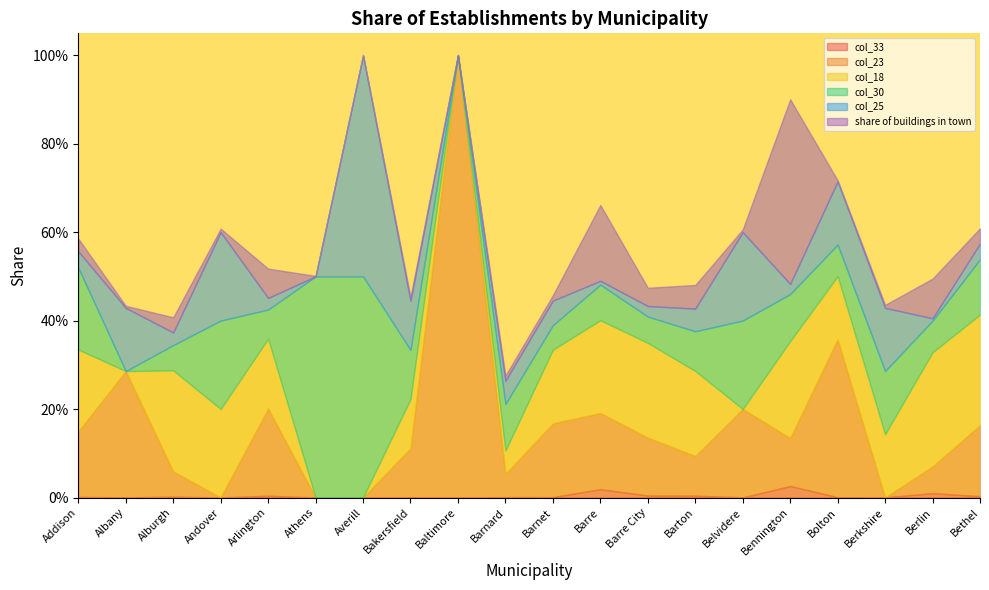

Between which two adjacent categories do col_18 and share of buildings in town first intersect?

Addison and Albany